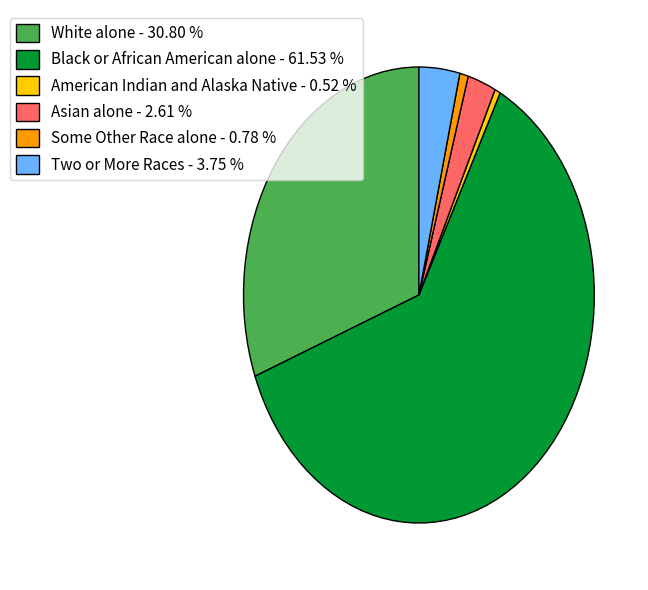

Combined, do Asian alone - 2.61 % and Some Other Race alone - 0.78 % account for over 50%?

No